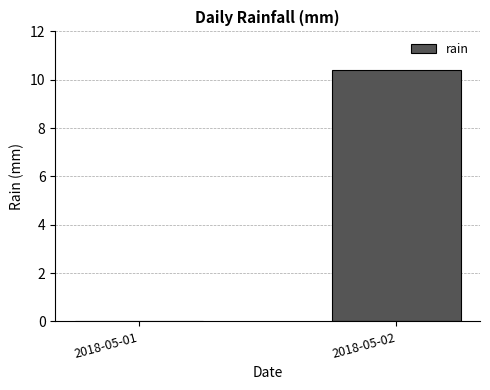

Is it true that the value at 2018-05-01 is 4.9?

False